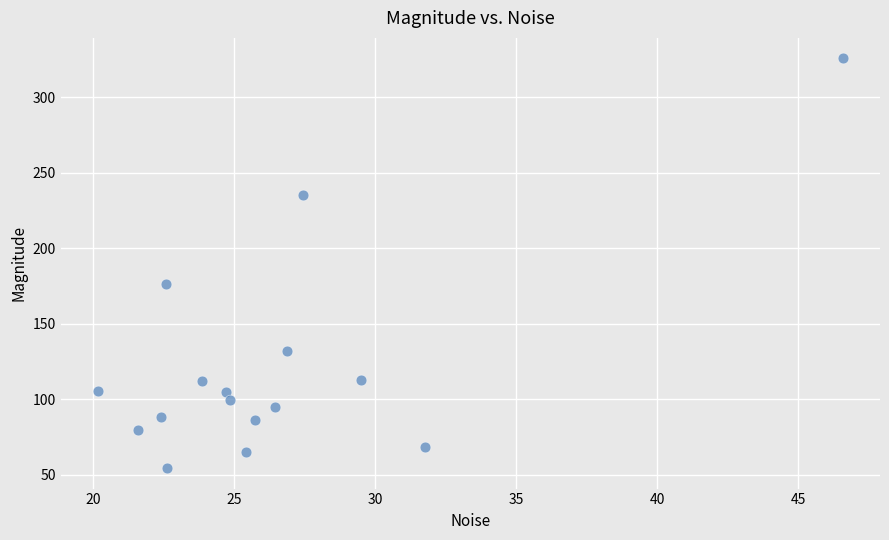

What is the range of Y values (max minus min)?

271.4